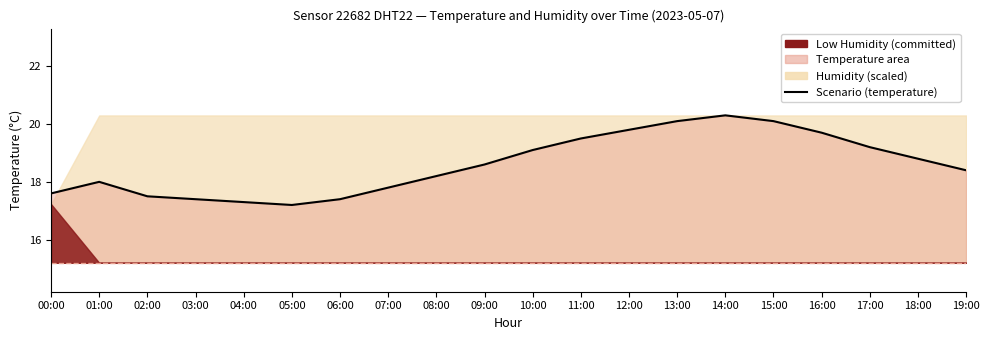

What is the label of the 12th point from the right?

08:00